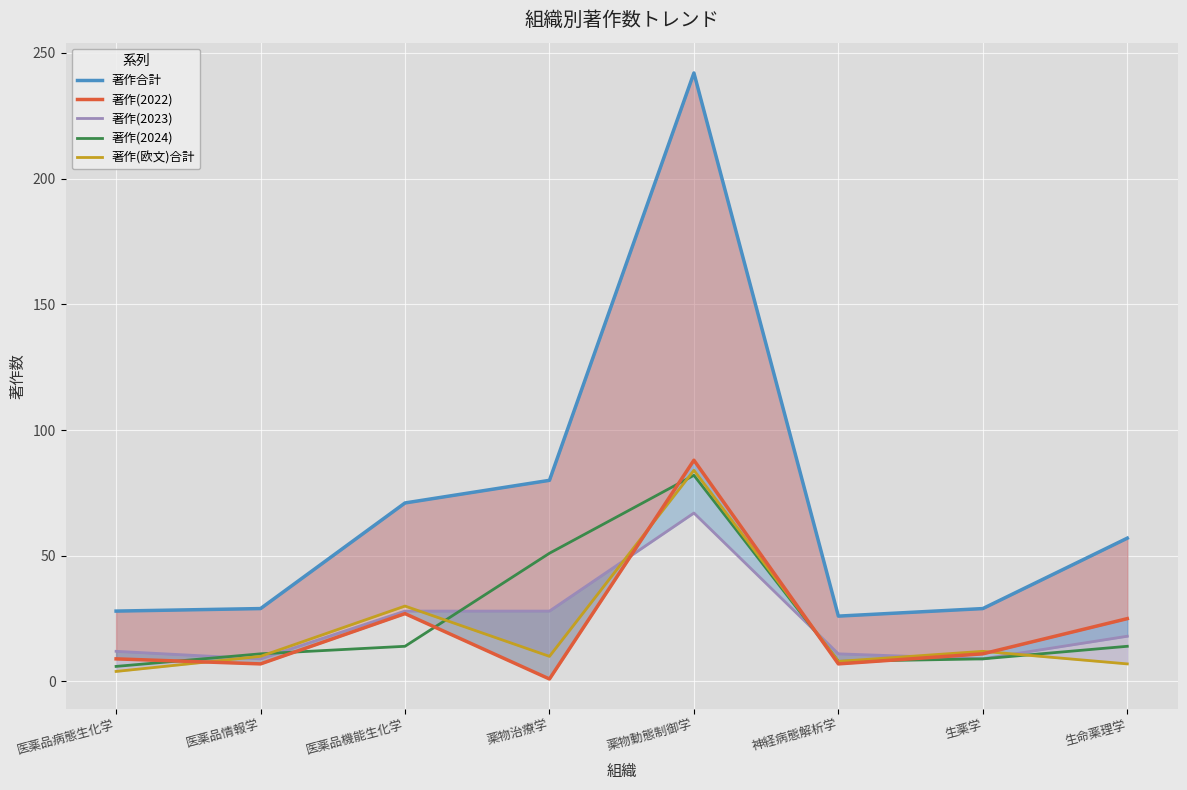

Where do 著作(2022) and 著作(2024) first cross each other?

医薬品病態生化学 and 医薬品情報学